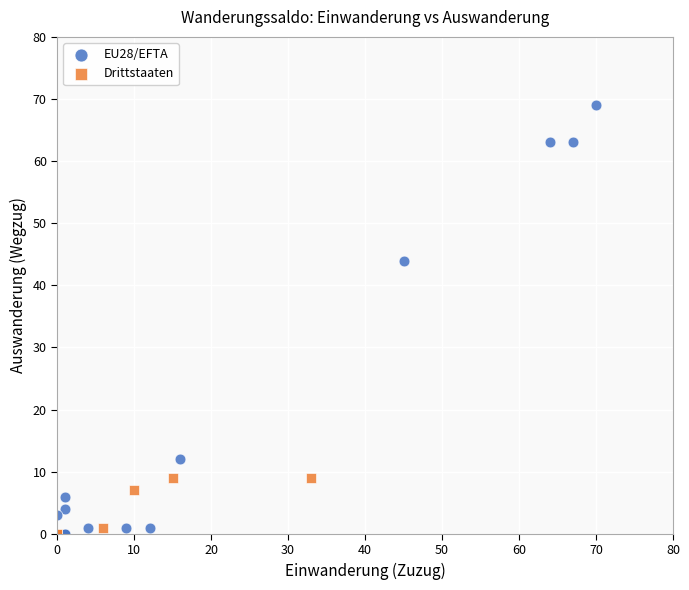

Which series has the largest Y range (max minus min)?

EU28/EFTA